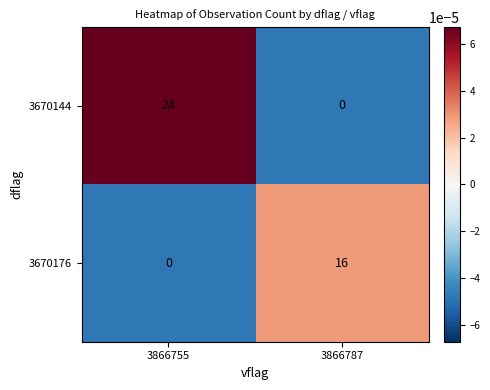

Reading right to left, extract all data points from this chart.

3670144: 3866787=0	3866755=24
3670176: 3866787=16	3866755=0